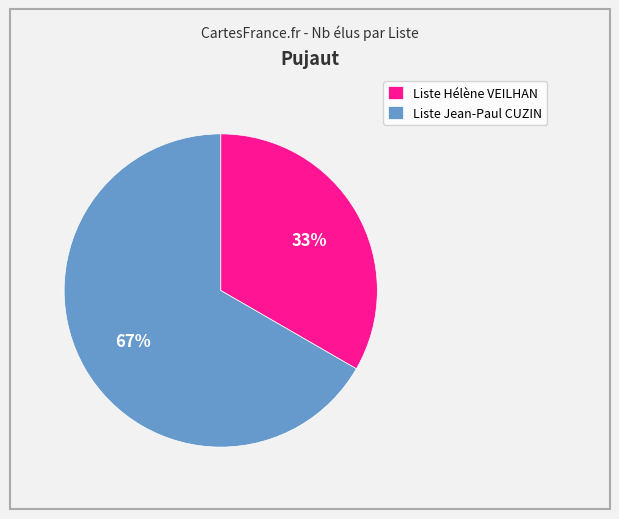

To the nearest percent, what is the combined percentage of Liste Hélène VEILHAN and Liste Jean-Paul CUZIN?

100%